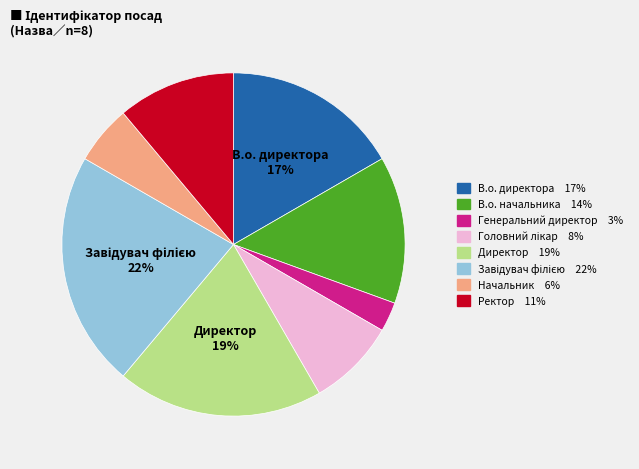

To the nearest percent, what is the average slice percentage?

12%